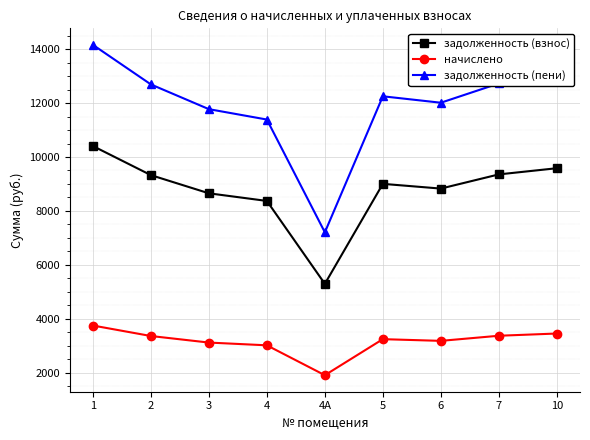

What is the minimum value shown in the chart?

1910.0